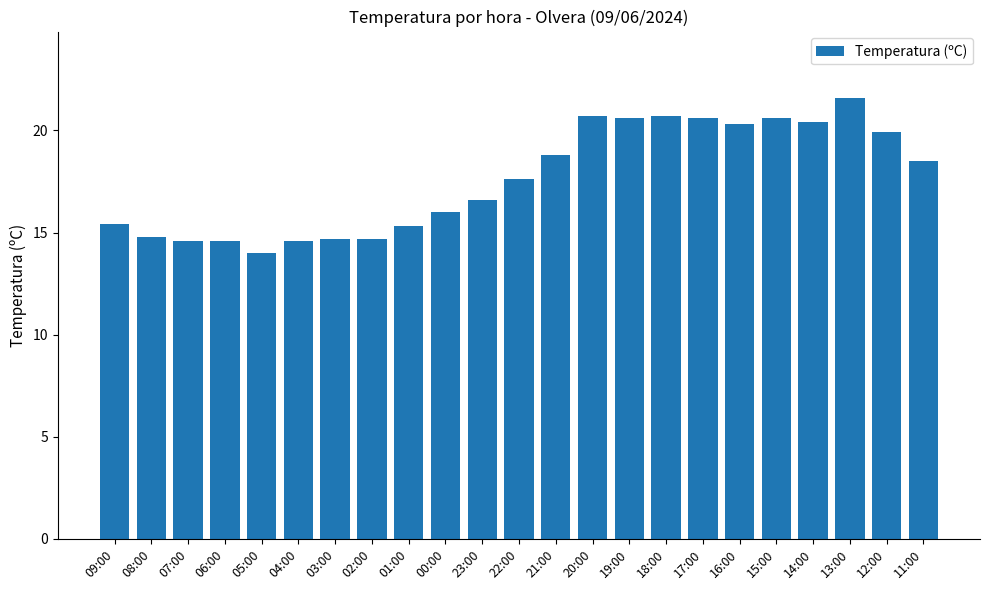

Reading right to left, what are all the values shown in this chart?

11:00=18.5	12:00=19.9	13:00=21.6	14:00=20.4	15:00=20.6	16:00=20.3	17:00=20.6	18:00=20.7	19:00=20.6	20:00=20.7	21:00=18.8	22:00=17.6	23:00=16.6	00:00=16.0	01:00=15.3	02:00=14.7	03:00=14.7	04:00=14.6	05:00=14.0	06:00=14.6	07:00=14.6	08:00=14.8	09:00=15.4